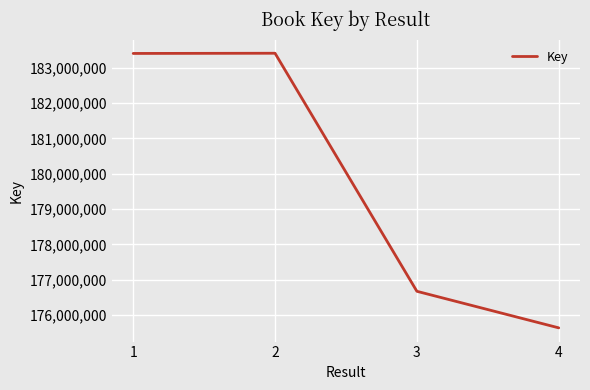

At which category does the chart reach its minimum across all series?

4